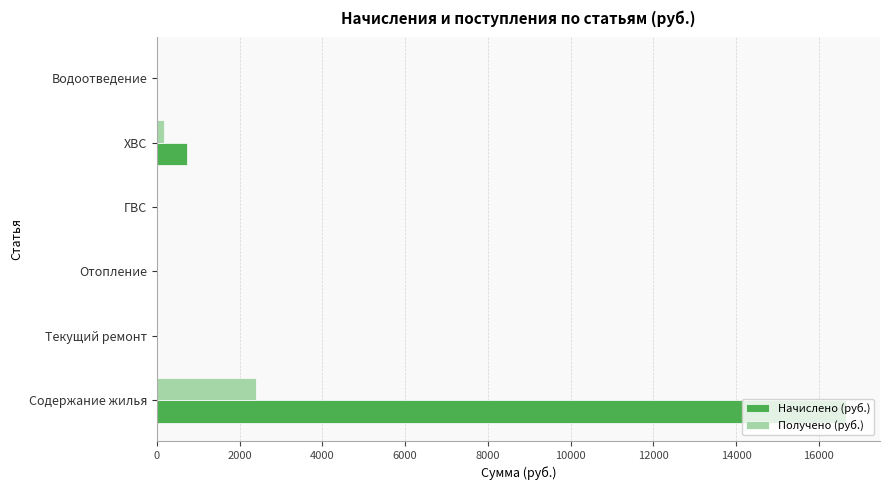

How many values in the Получено (руб.) series exceed 0?

2